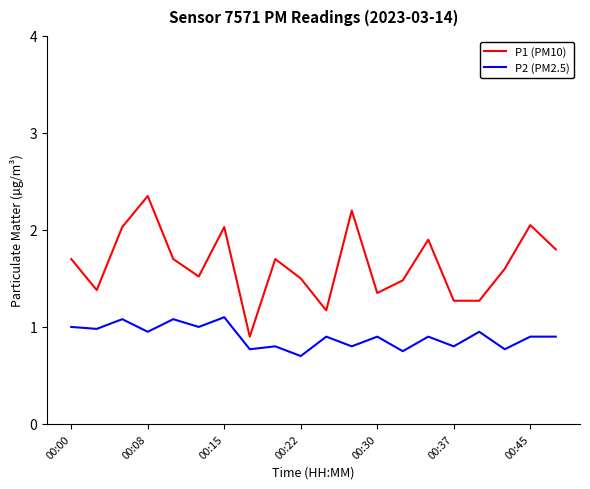

What is the minimum value for P2 (PM2.5)?

0.7